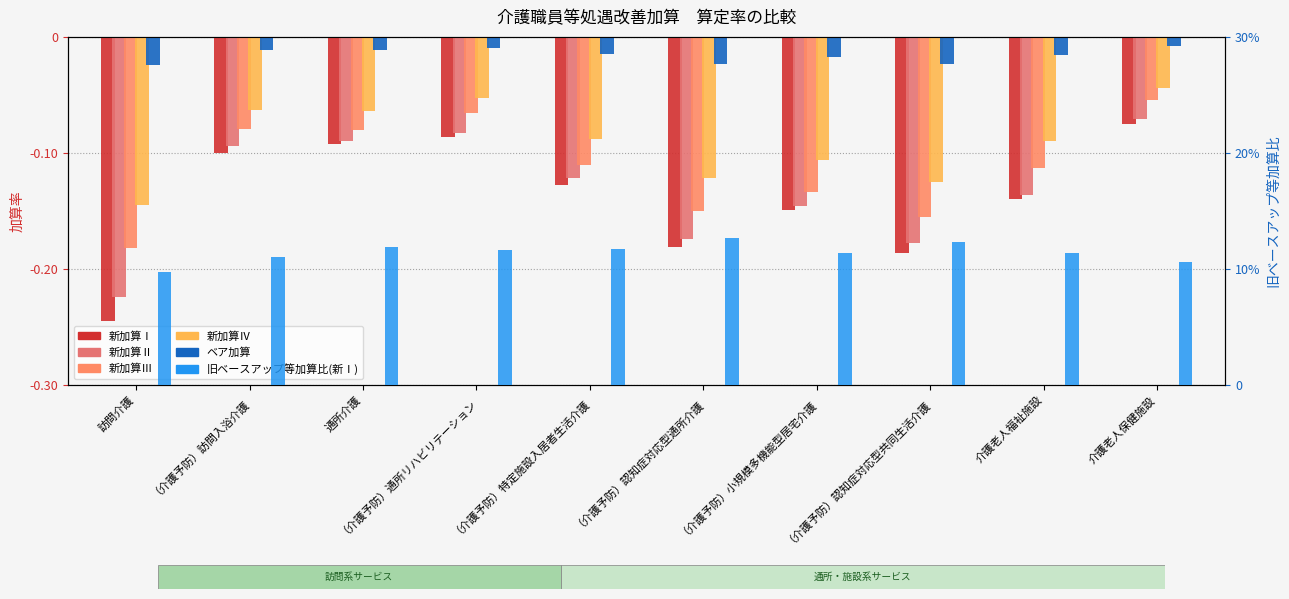

At which category does the chart reach its minimum across all series?

訪問介護